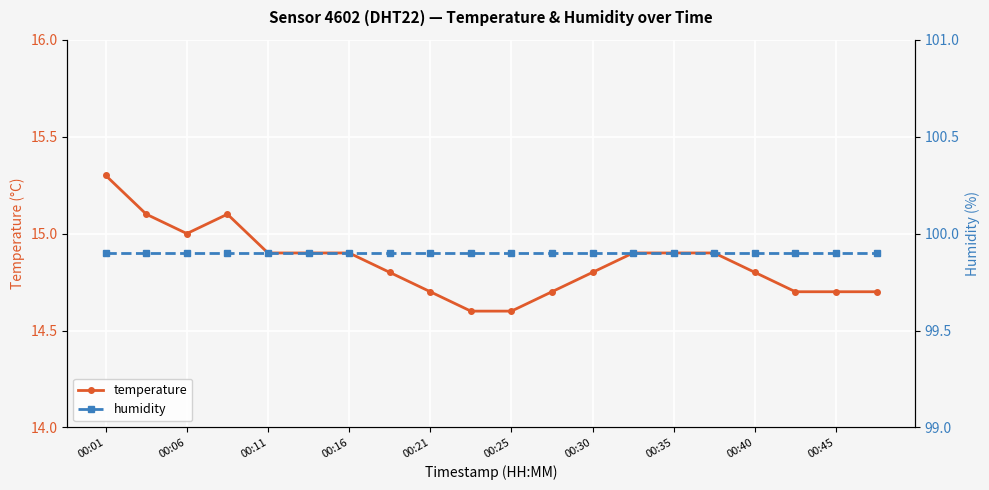

Is this an area chart (filled region under the line)?

No